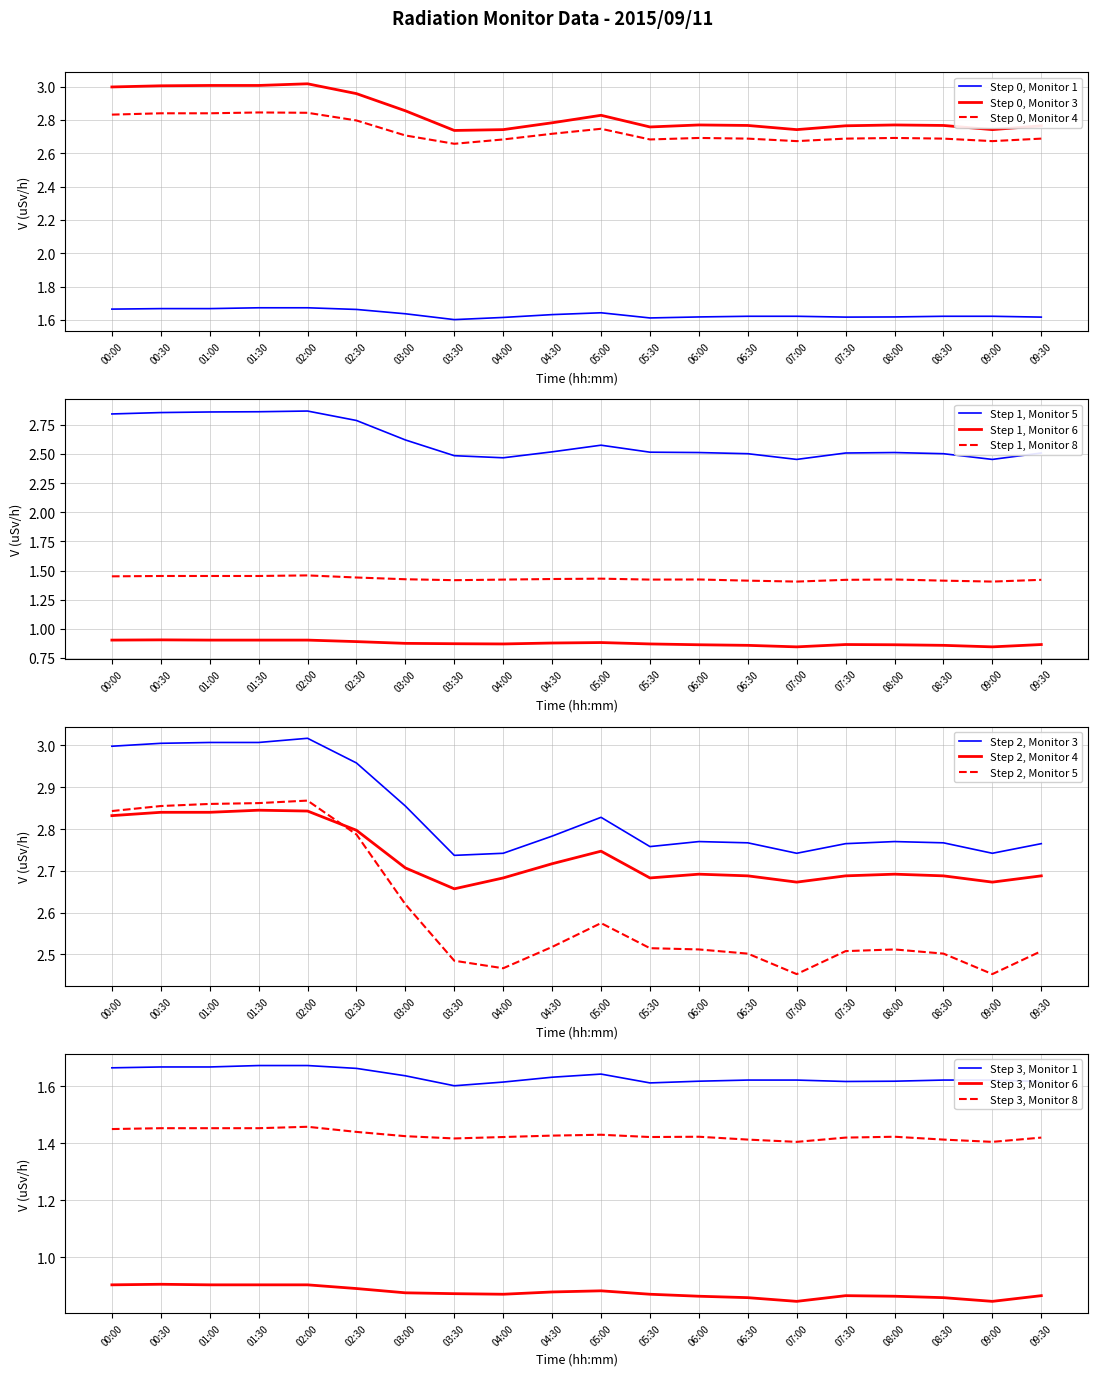

Which has a higher value, 07:30 or 05:30?

07:30